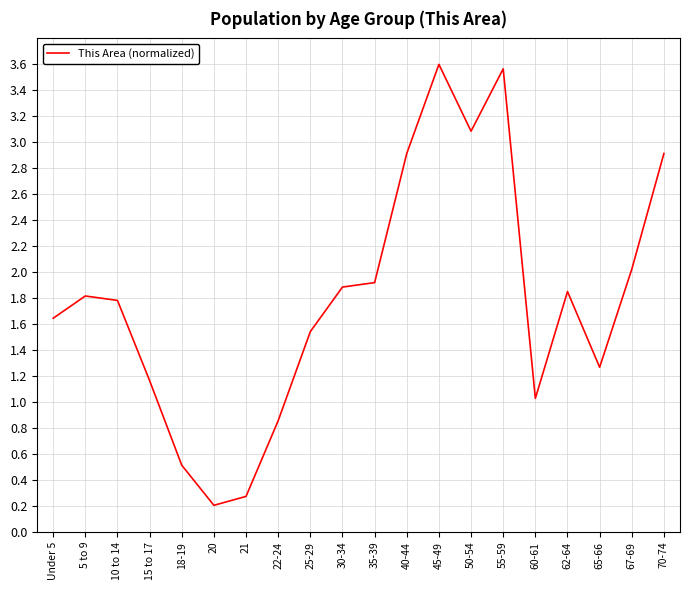

Which has a higher value, 35-39 or 60-61?

35-39